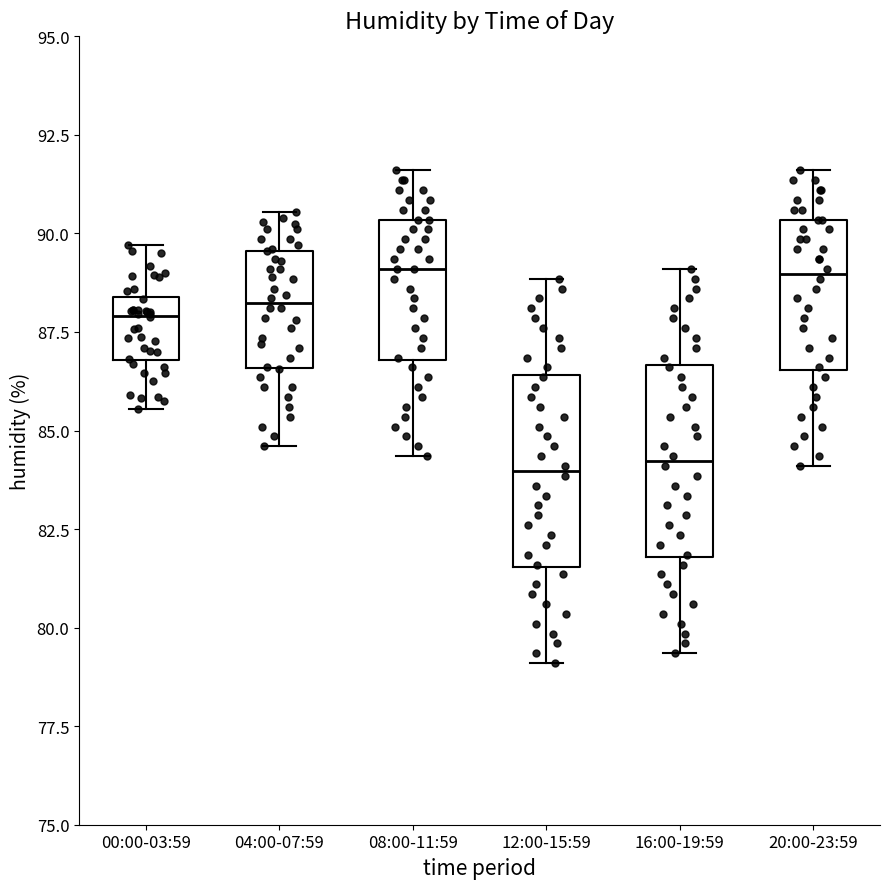

Reading left to right, read every box against the y-axis: the position of its median line, the range the box covers, and the ends of its whiskers. The values are not printed on the chart, so give them approximately, as read against the axis.

00:00-03:59: median 88.0, box 87.0 to 88.5, whiskers 85.5 to 89.5
04:00-07:59: median 88.0, box 86.5 to 89.5, whiskers 84.5 to 90.5
08:00-11:59: median 89.0, box 87.0 to 90.5, whiskers 84.5 to 91.5
12:00-15:59: median 84.0, box 81.5 to 86.5, whiskers 79.0 to 89.0
16:00-19:59: median 84.0, box 82.0 to 86.5, whiskers 79.5 to 89.0
20:00-23:59: median 89.0, box 86.5 to 90.5, whiskers 84.0 to 91.5